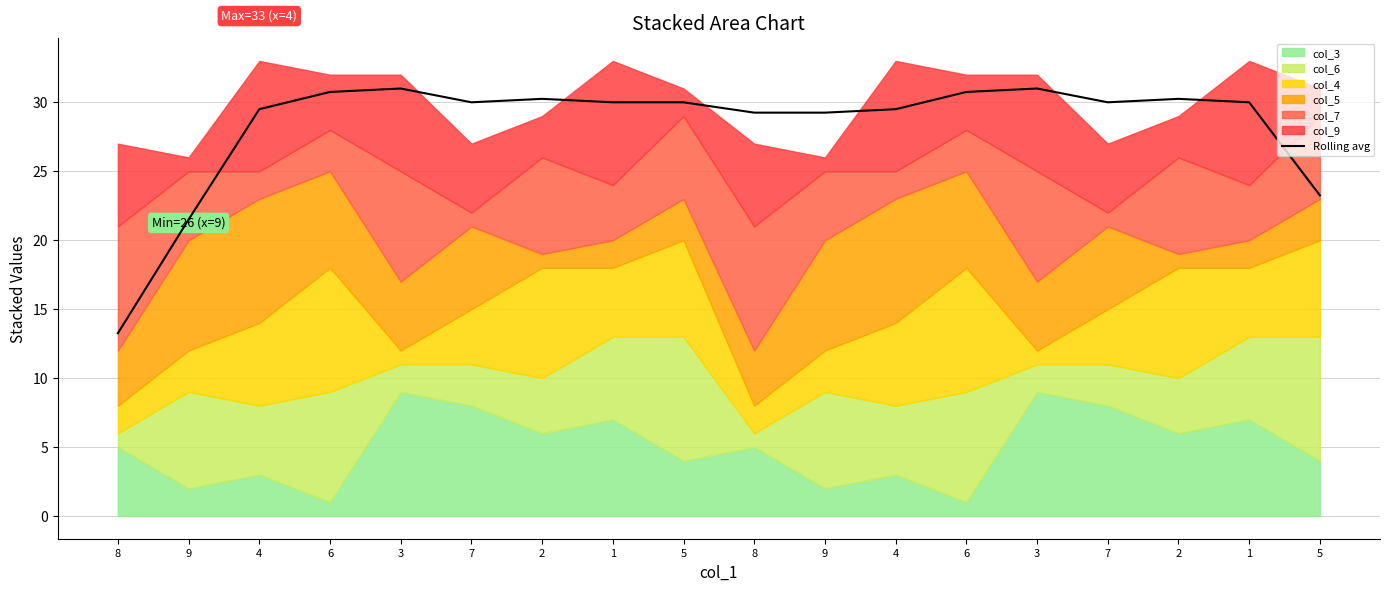

What is the change in value from 4 to 1?

+0.5